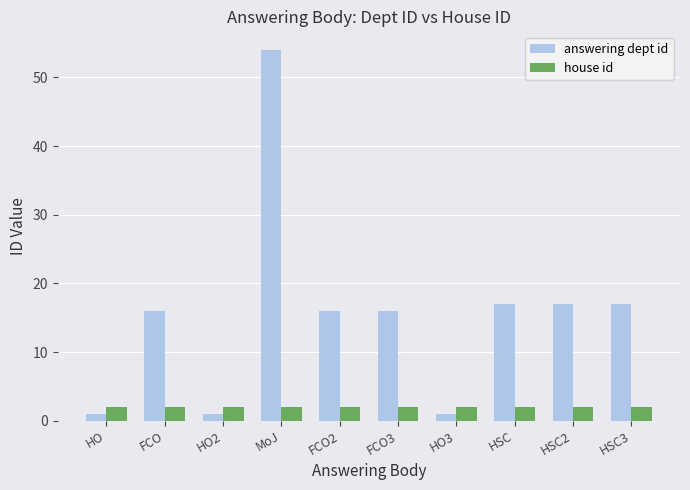

The value of house id at HSC2 is 4. True or false?

False